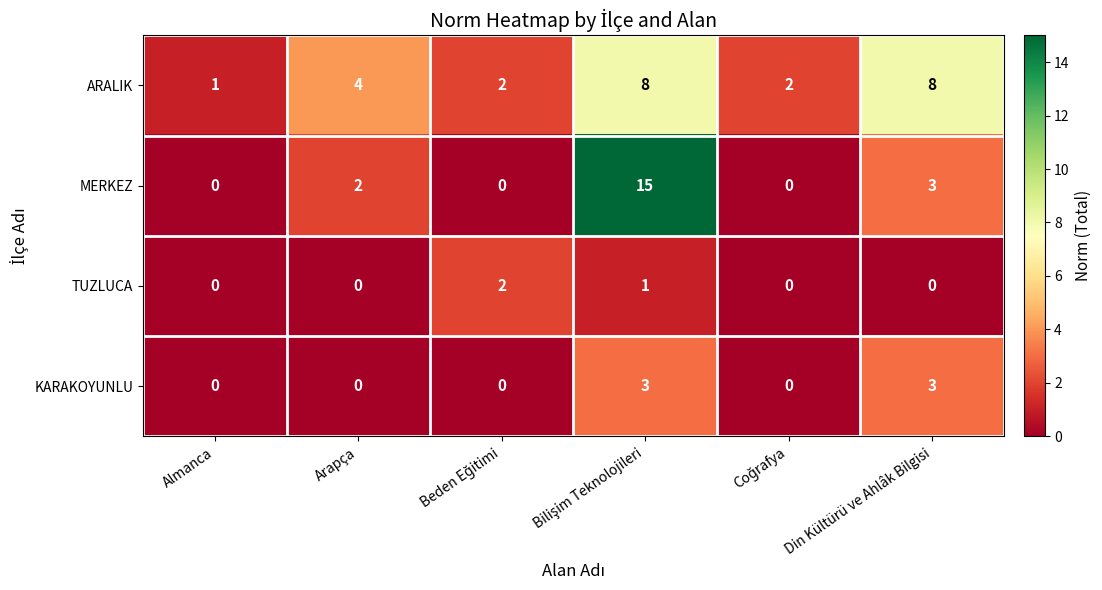

What is the maximum value for MERKEZ?

15